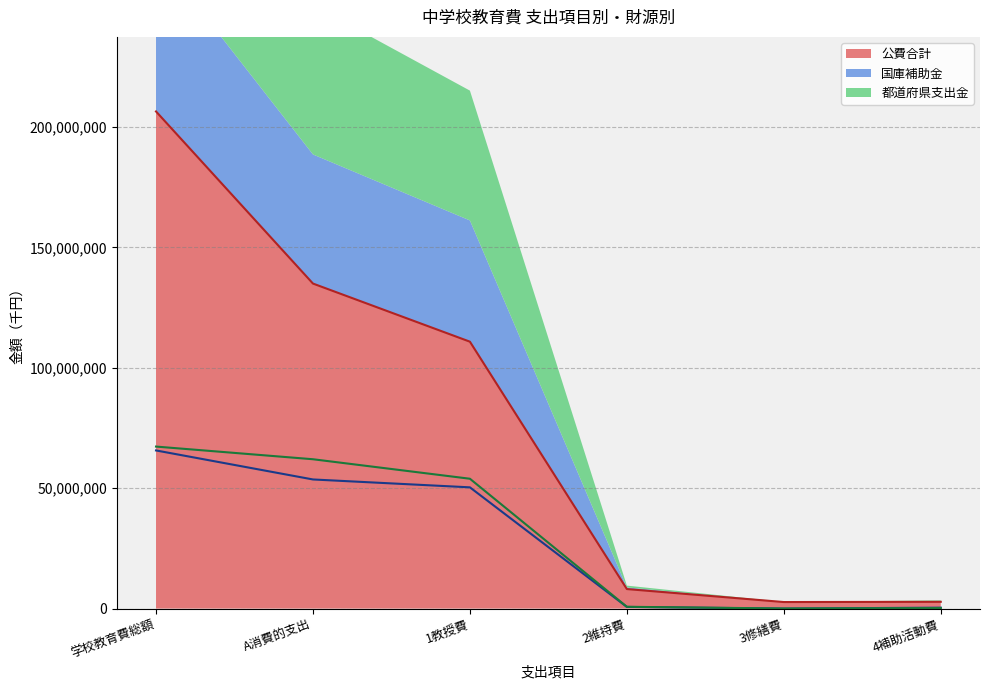

Reading right to left, extract all data points from this chart.

公費合計: 2811529	2713100	8107525	110864906	135009514	206501571
国庫補助金: 382975	3	688541	50360812	53634619	65686185
都道府県支出金: 226746	38072	746171	53933421	62033466	67297145